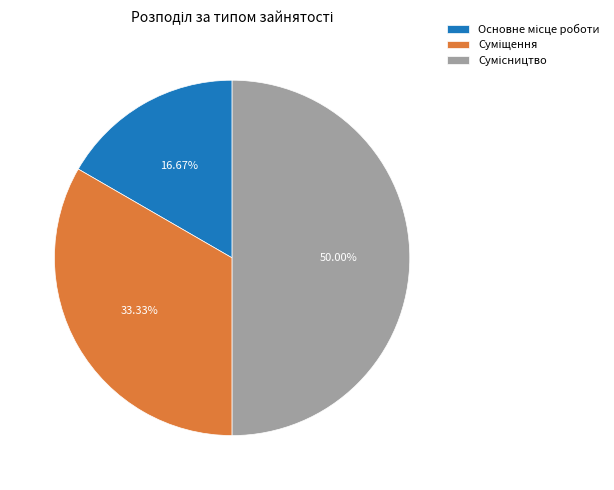

How many slices are in this pie chart?

3